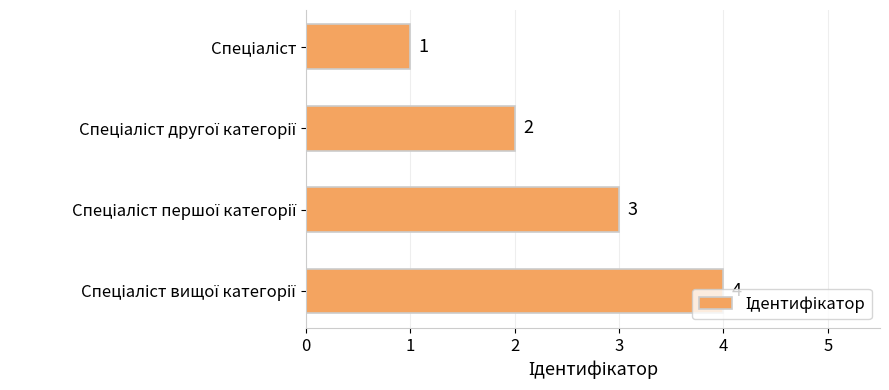

Does the chart contain stacked bars?

No